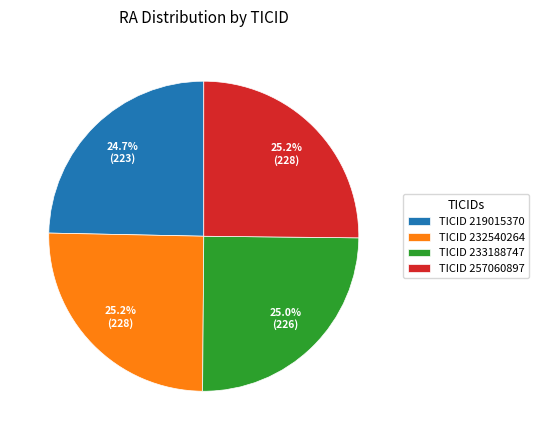

Is TICID 233188747 the majority of the pie?

No